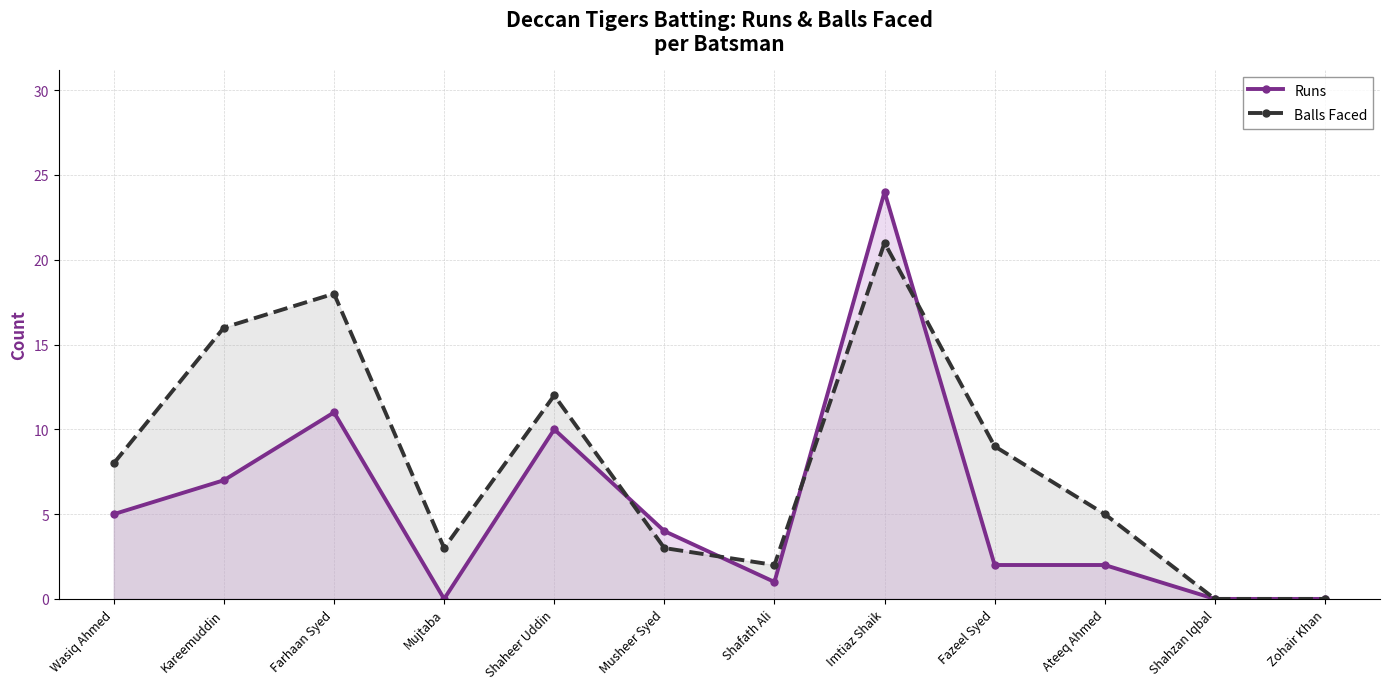

What is the average value of the Balls Faced series?

8